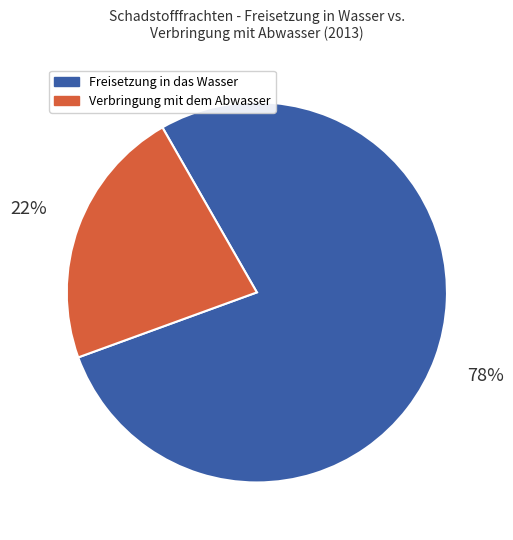

Is there any slice that represents more than half of the pie?

Yes